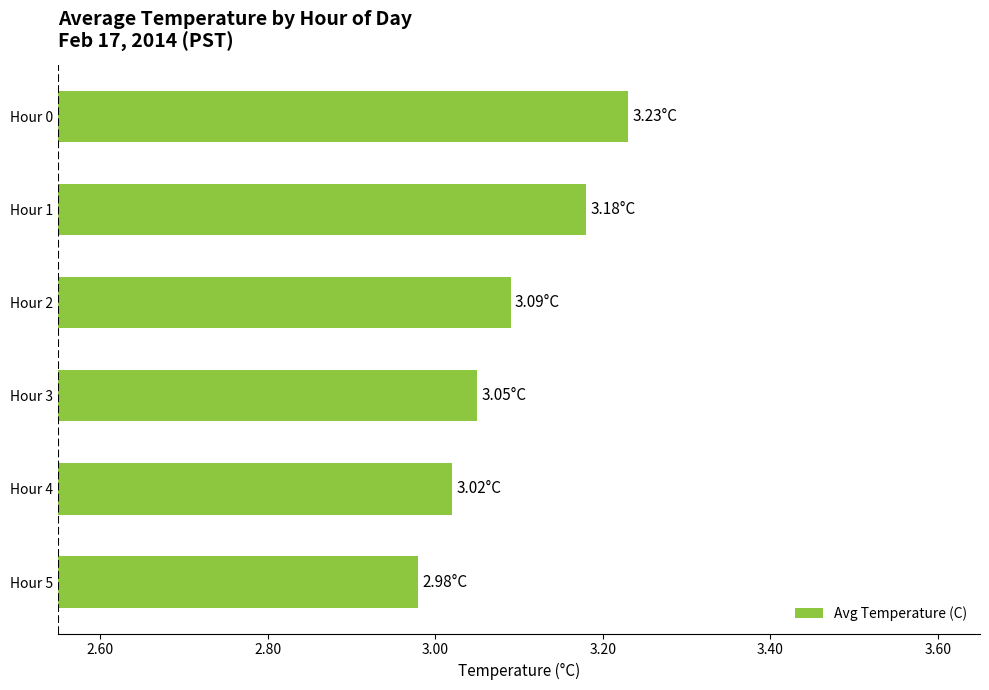

Which has a higher value, Hour 5 or Hour 2?

Hour 2